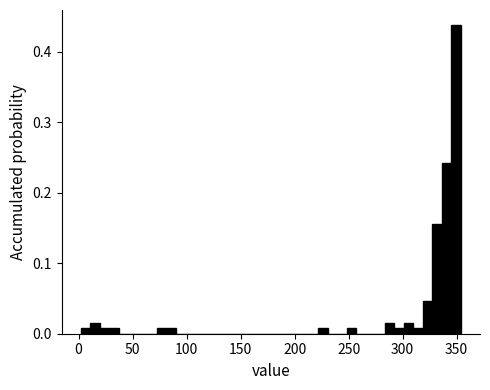

Around what value on the x-axis is the tallest bar? Give the approximate position of its centre, as read against the axis.

350